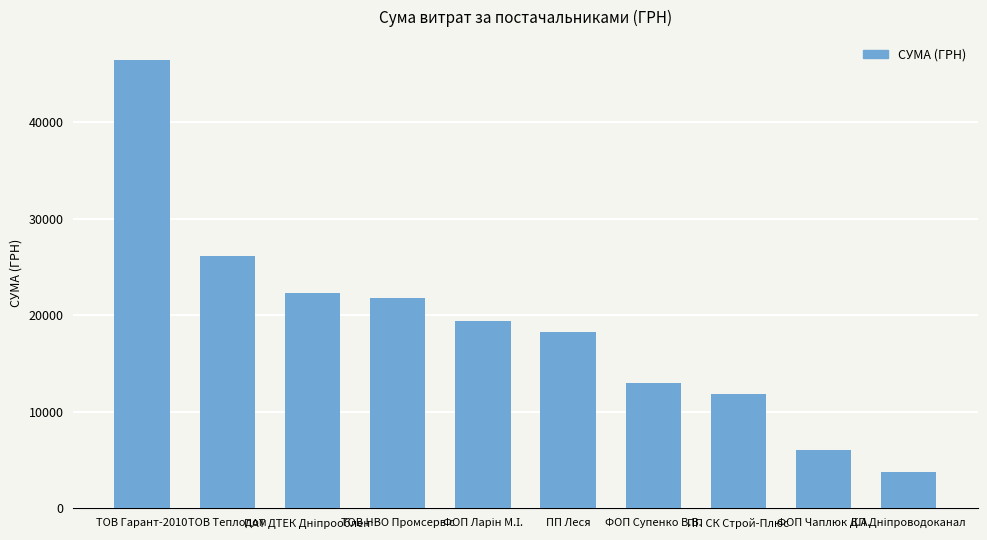

At which category does the chart reach its peak across all series?

ТОВ Гарант-2010